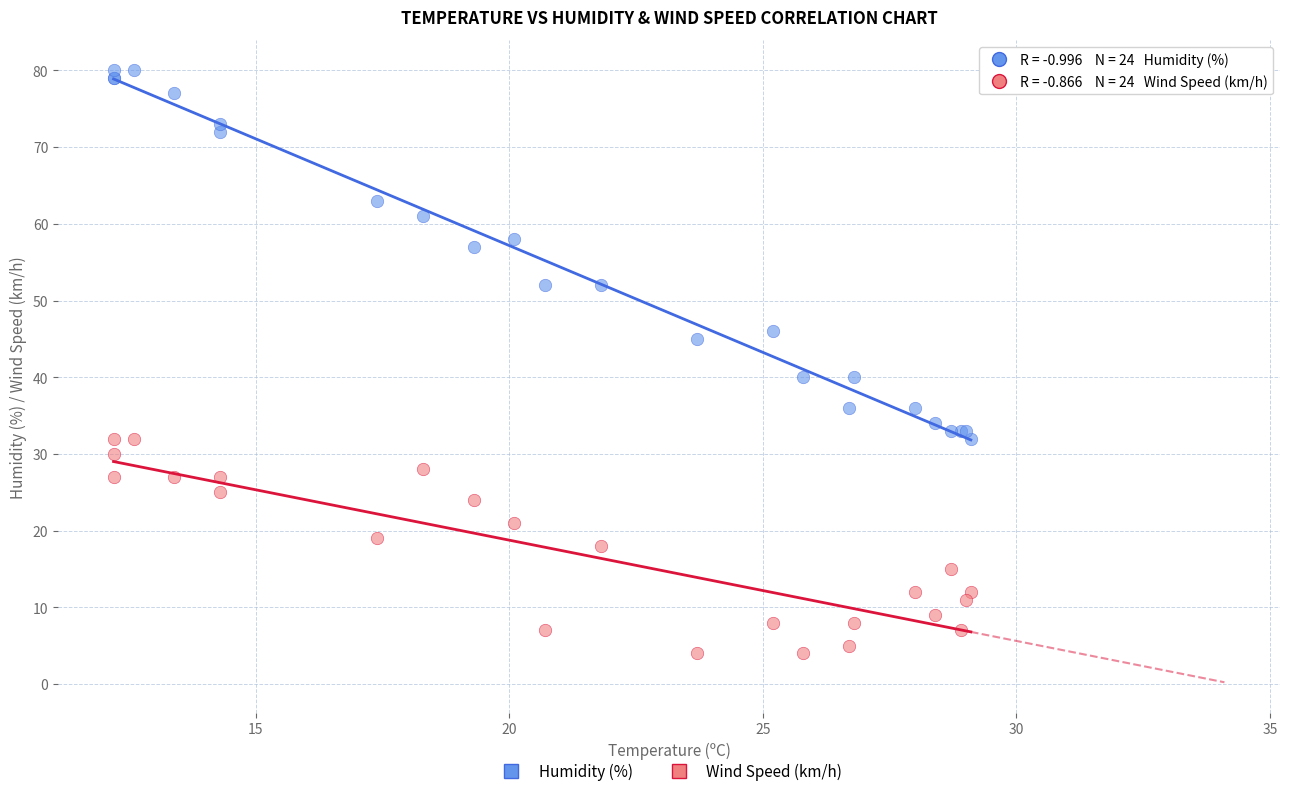

Which series reaches the minimum Y coordinate?

Wind Speed (km/h)